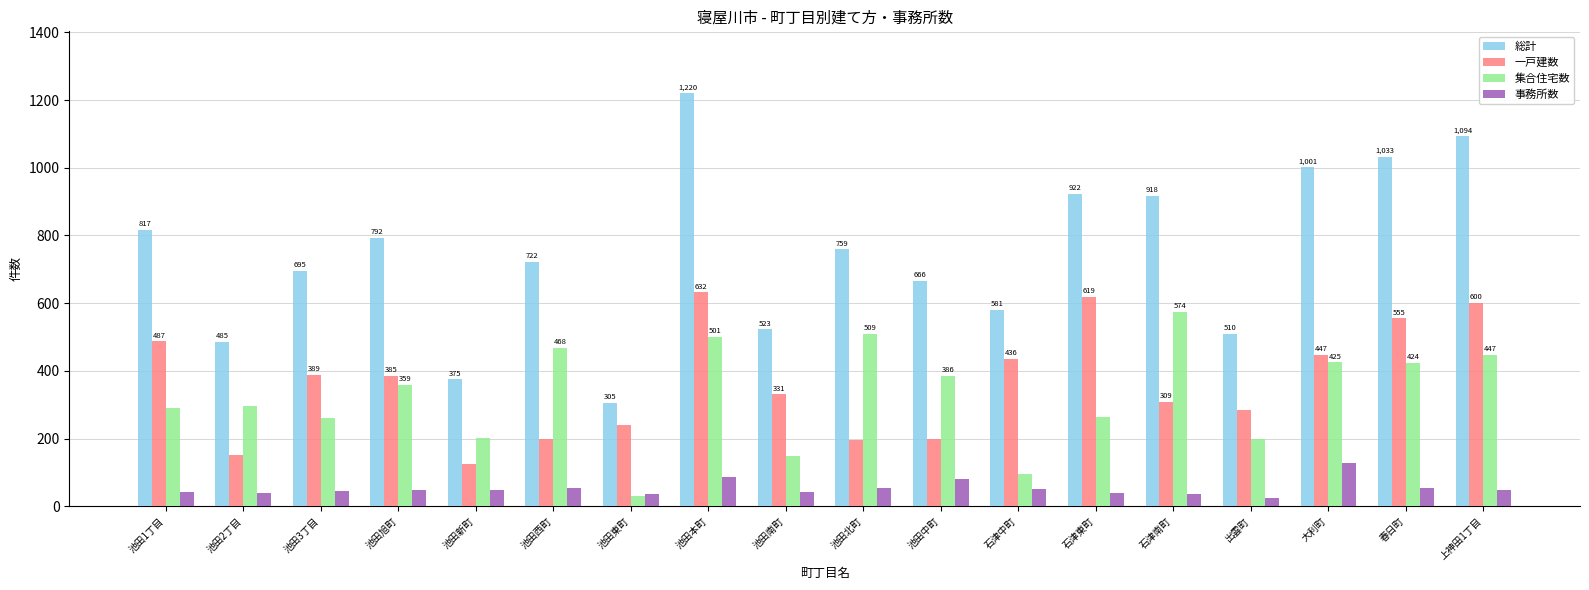

What is the difference between the maximum and minimum values in the 総計 series?

915